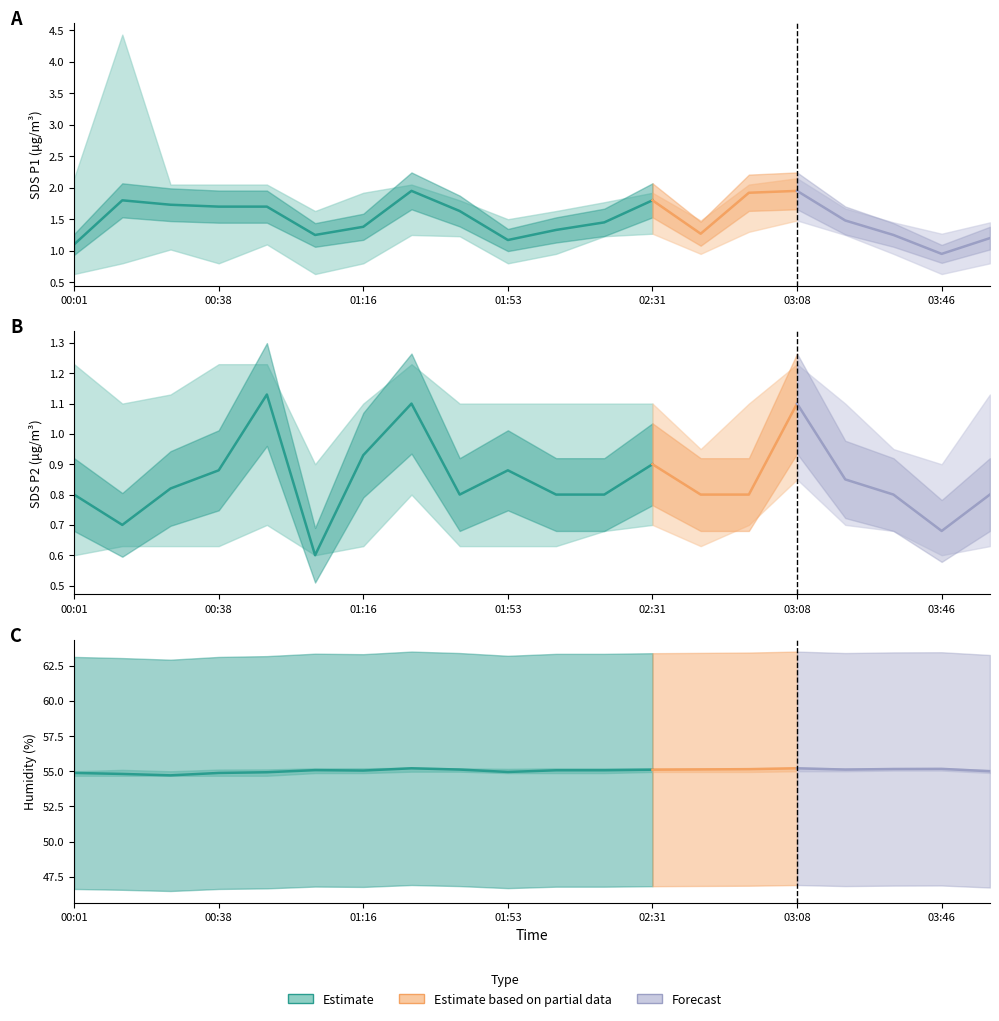

Between 02:56 and 03:33, which series saw the biggest shift?

SDS_P1